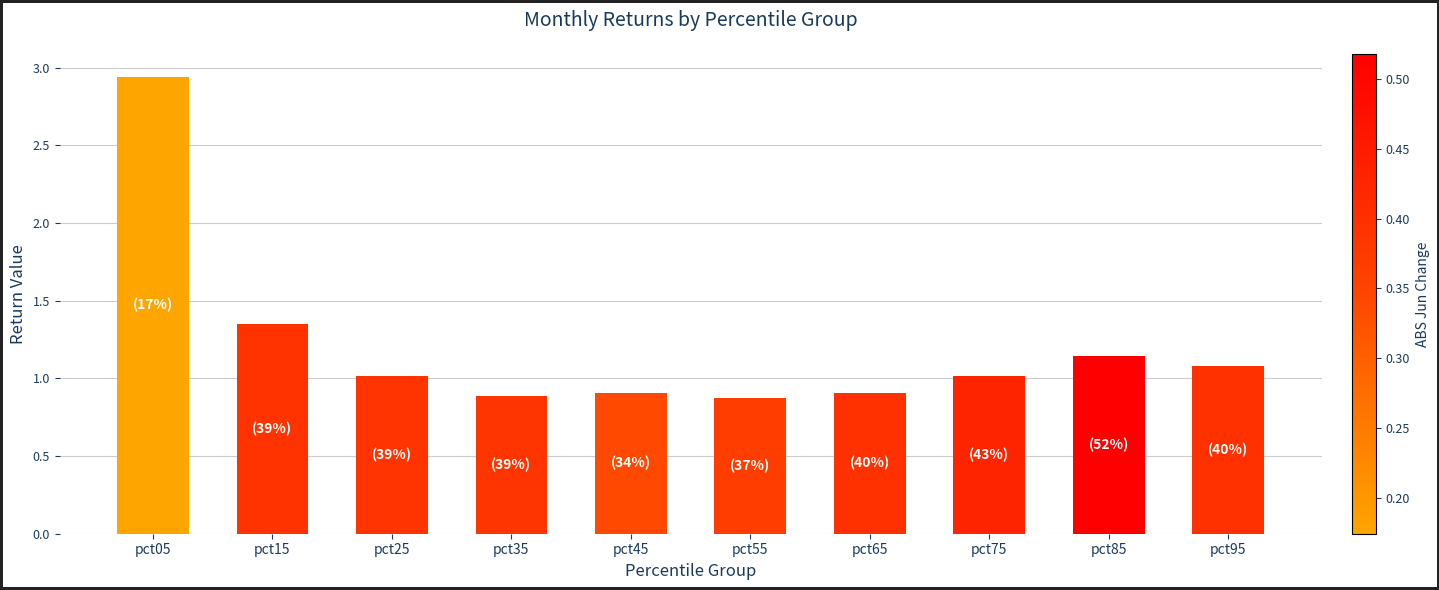

How many bars are there in total?

10